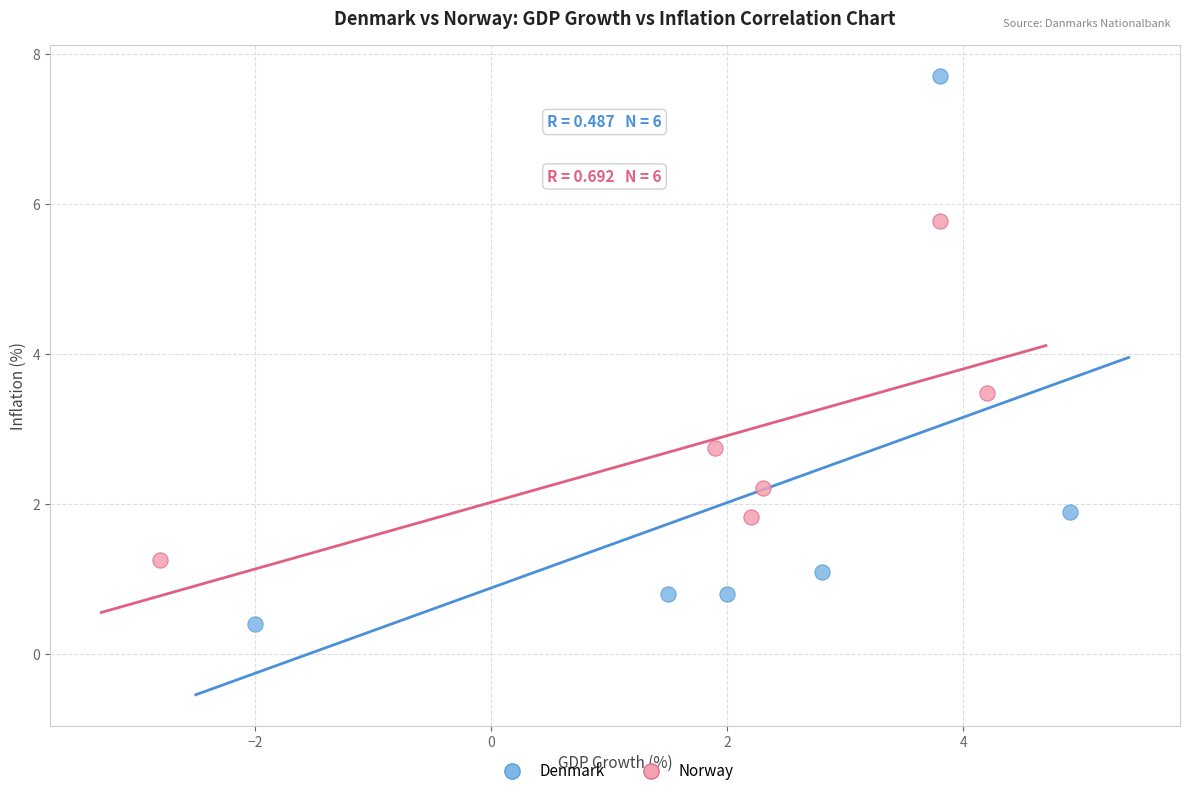

Which series contains the lowest Y value?

Denmark